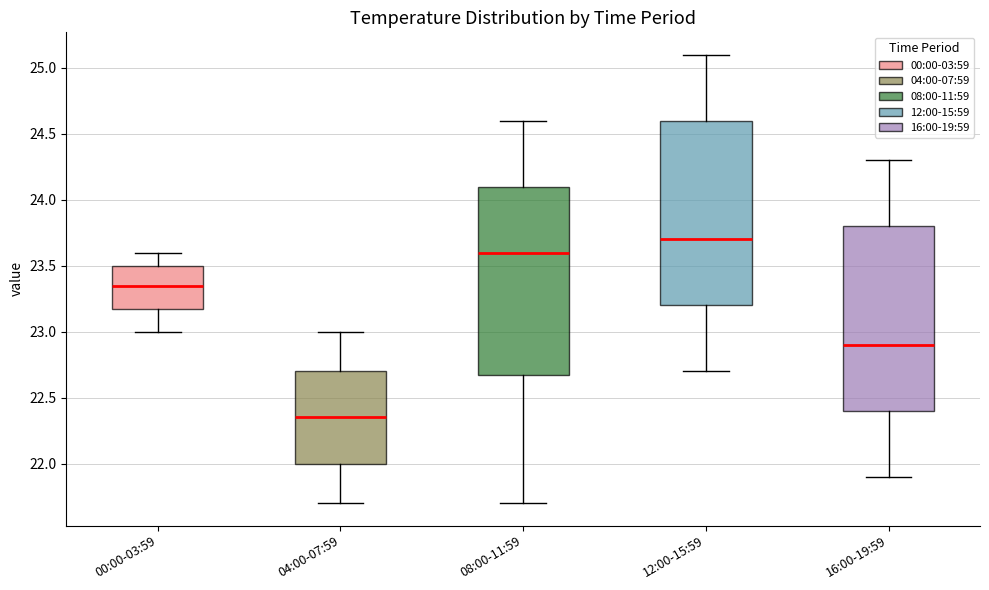

Where does the median line of the box for 04:00-07:59 sit on the y-axis? The values are not printed on the chart, so give them approximately, as read against the axis.

22.35